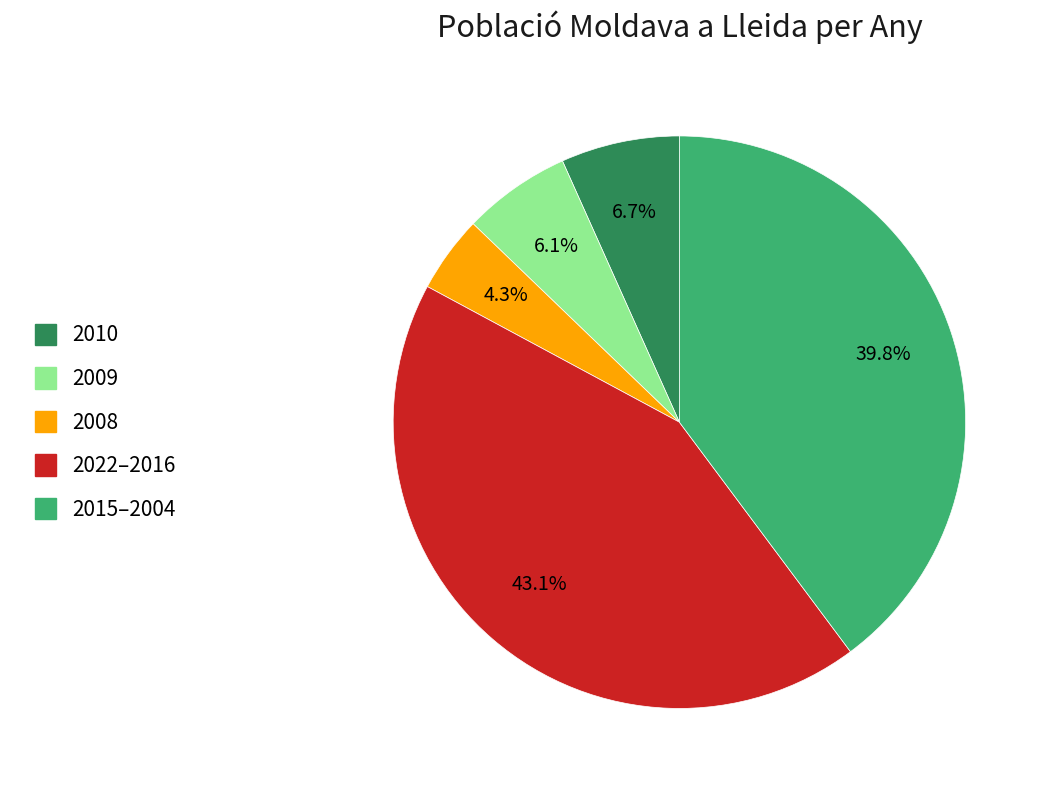

Count the number of slices in the pie.

5